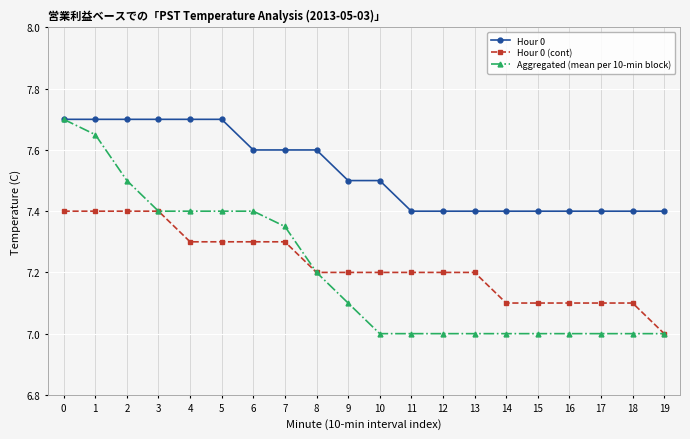

True or false: Hour 0 and Hour 0 (cont) cross at least once.

False